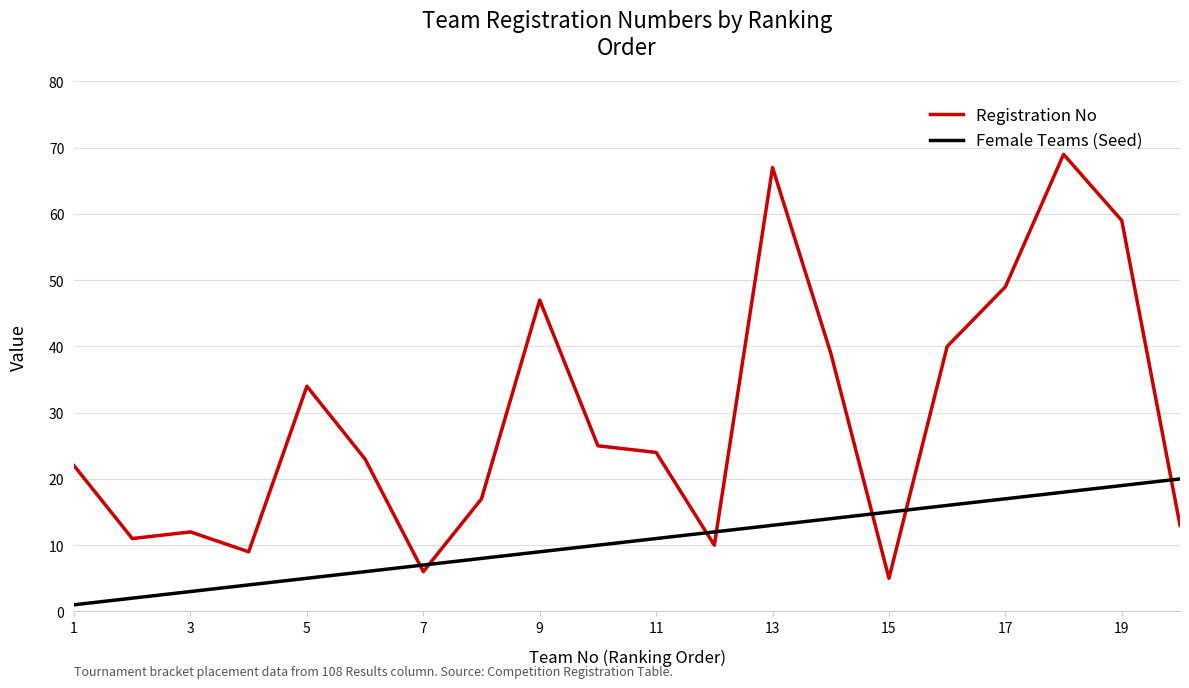

True or false: Registration No and Female Teams (Seed) cross at least once.

True